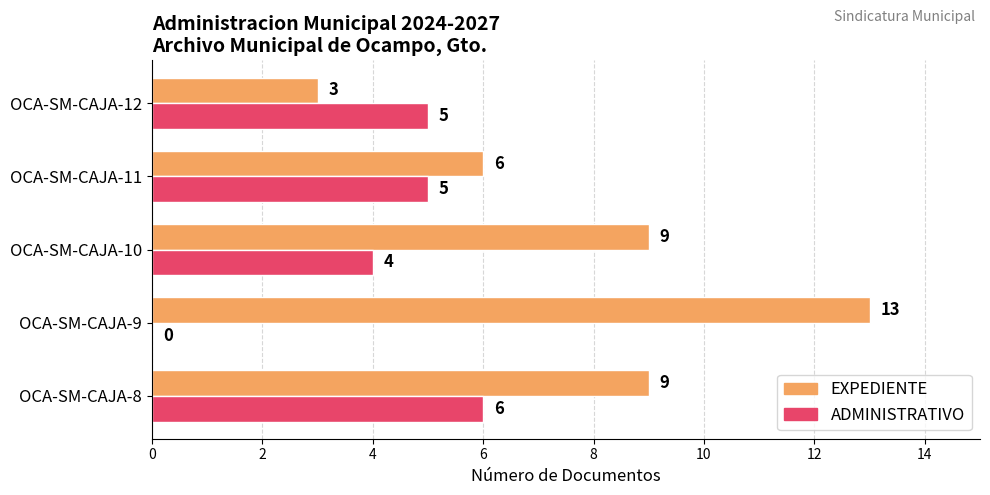

What is the maximum value for ADMINISTRATIVO?

6